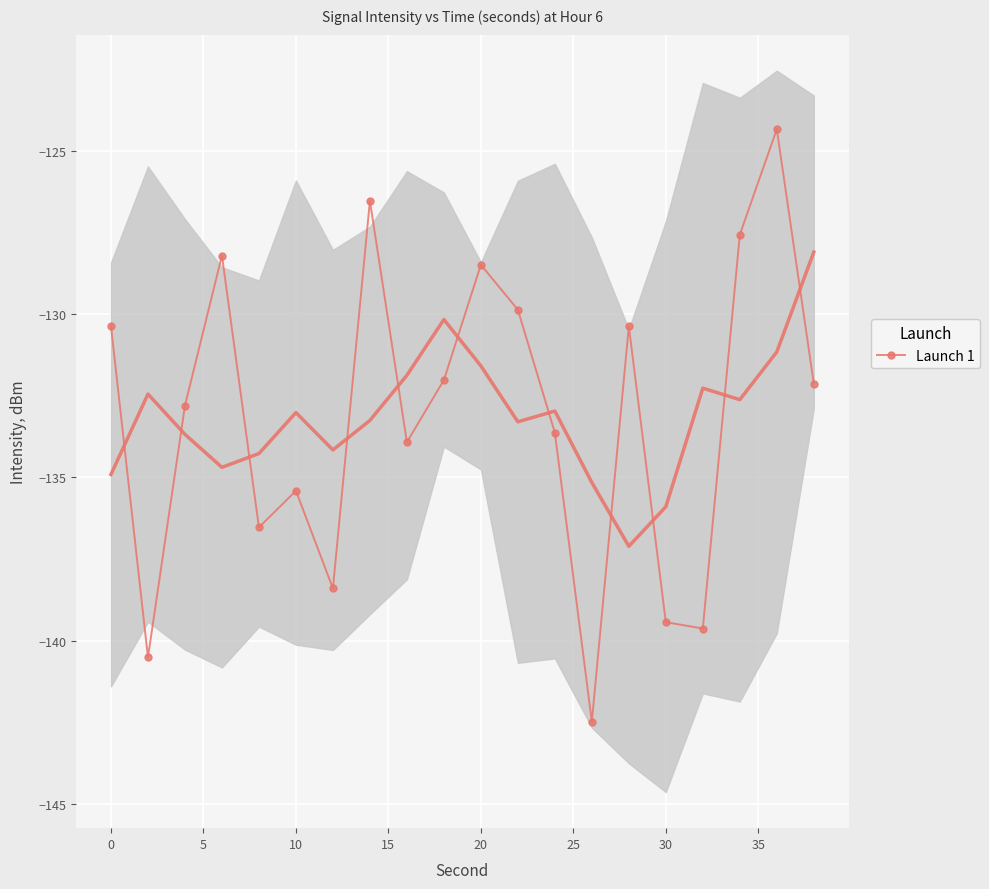

What is the average value?

-133.1